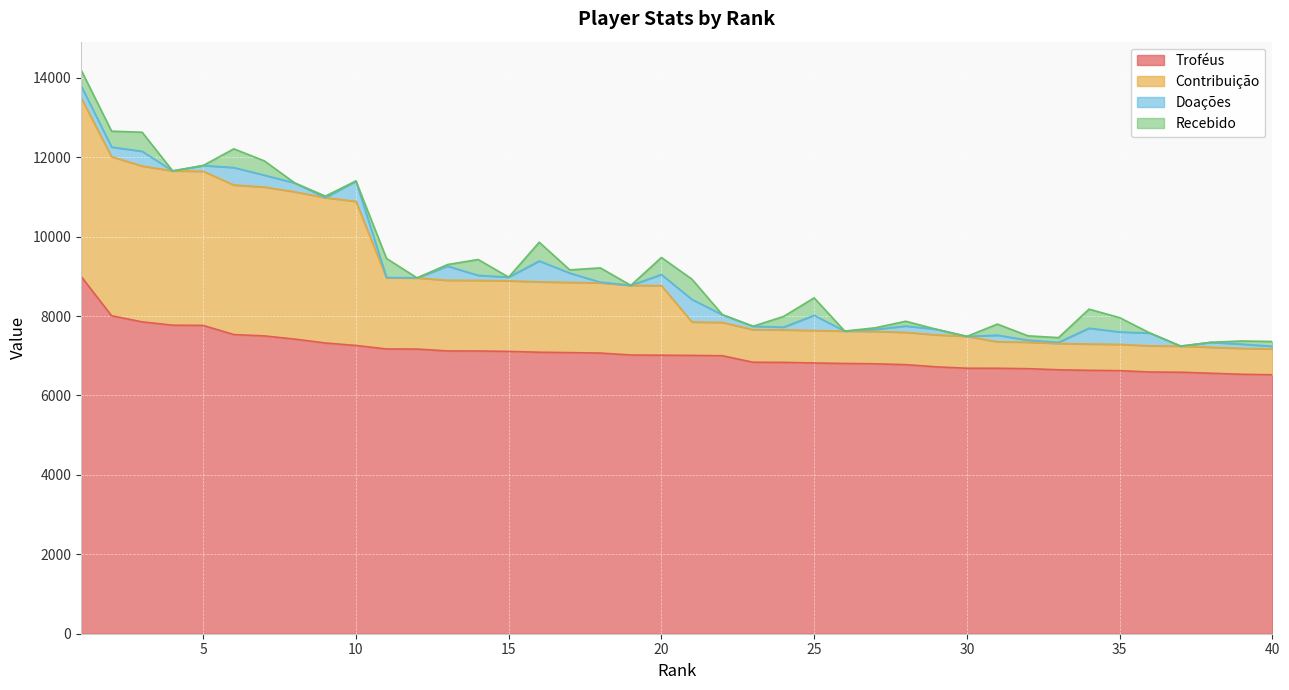

What is the highest value of the Troféus series?

9000